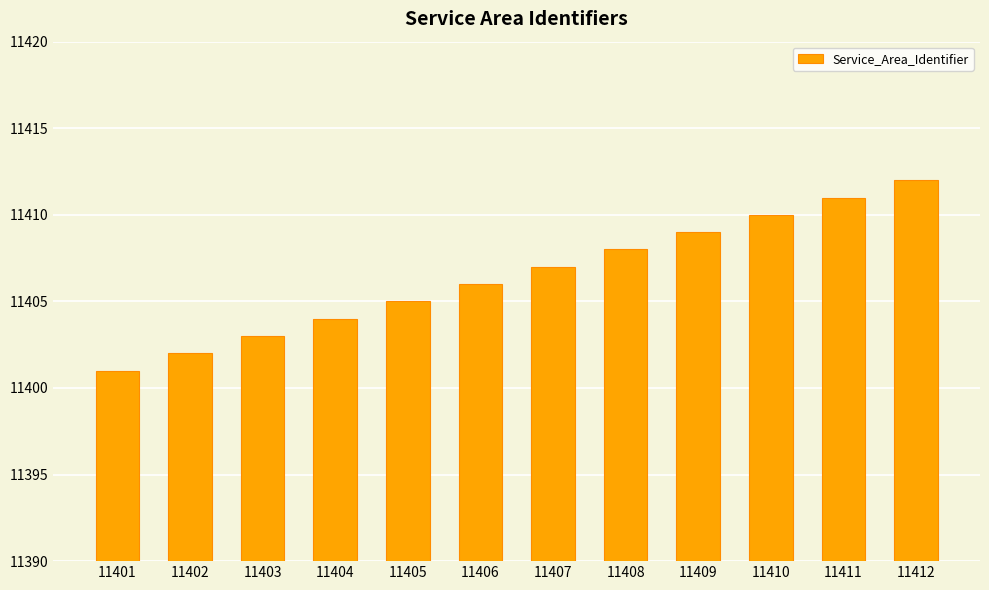

Reading left to right, transcribe all the data shown in this chart.

11401=11401	11402=11402	11403=11403	11404=11404	11405=11405	11406=11406	11407=11407	11408=11408	11409=11409	11410=11410	11411=11411	11412=11412